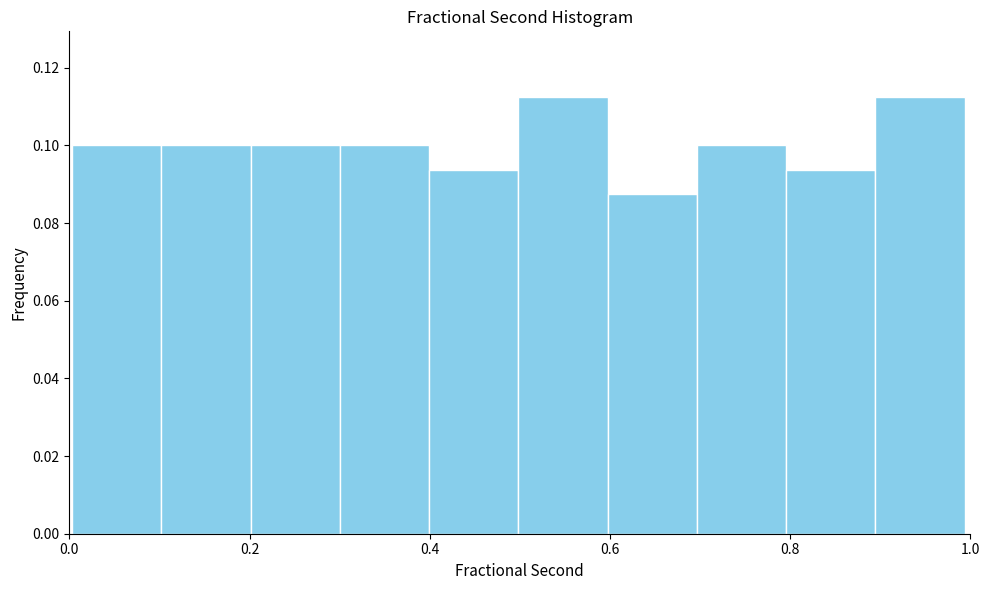

Reading left to right, transcribe this chart: for each bar, give the range it covers on the x-axis and its height. Neither the bar edges nor the heights are printed on the chart, so give them approximately, as read against the axes.

0.0 to 0.1: 0.100
0.1 to 0.2: 0.100
0.2 to 0.3: 0.100
0.3 to 0.4: 0.100
0.4 to 0.5: 0.094
0.5 to 0.6: 0.112
0.6 to 0.7: 0.088
0.7 to 0.8: 0.100
0.8 to 0.9: 0.094
0.9 to 1.0: 0.112